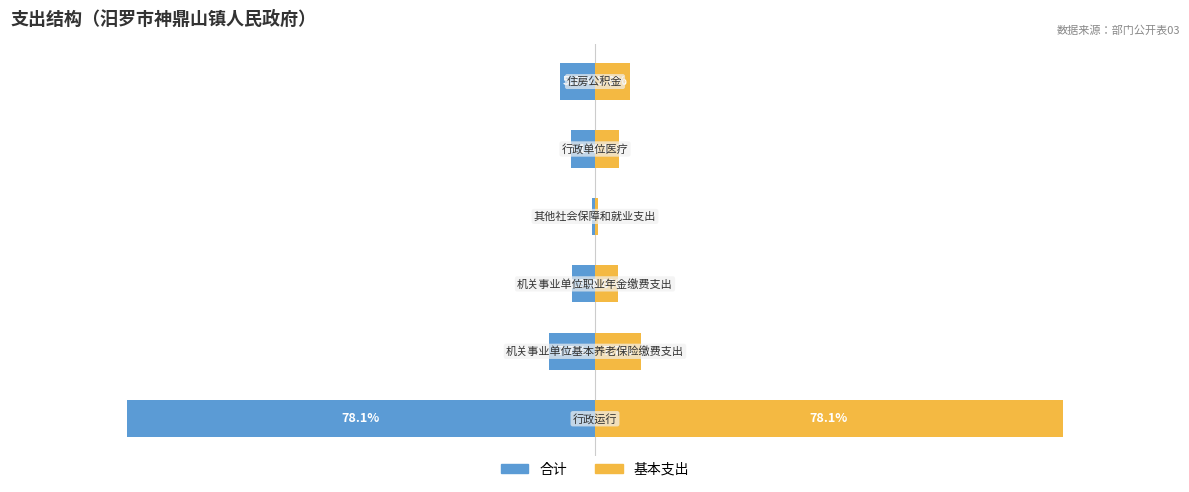

Rank the series at 0 from highest to lowest value.

基本支出, 合计